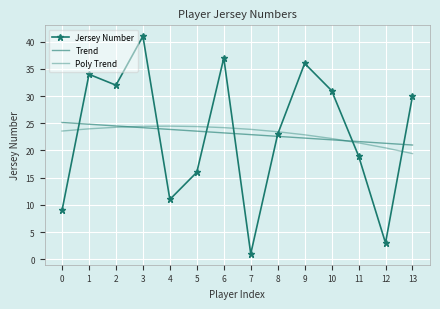

Reading left to right, transcribe all the data shown in this chart.

Jersey Number: 0=9.0	1=34.0	2=32.0	3=41.0	4=11.0	5=16.0	6=37.0	7=1.0	8=23.0	9=36.0	10=31.0	11=19.0	12=3.0	13=30.0
Trend: 0=25.1	1=24.8	2=24.5	3=24.2	4=23.9	5=23.5	6=23.2	7=22.9	8=22.6	9=22.3	10=22.0	11=21.6	12=21.3	13=21.0
Poly Trend: 0=23.6	1=24.0	2=24.3	3=24.4	4=24.5	5=24.4	6=24.2	7=23.9	8=23.4	9=22.9	10=22.2	11=21.4	12=20.5	13=19.4